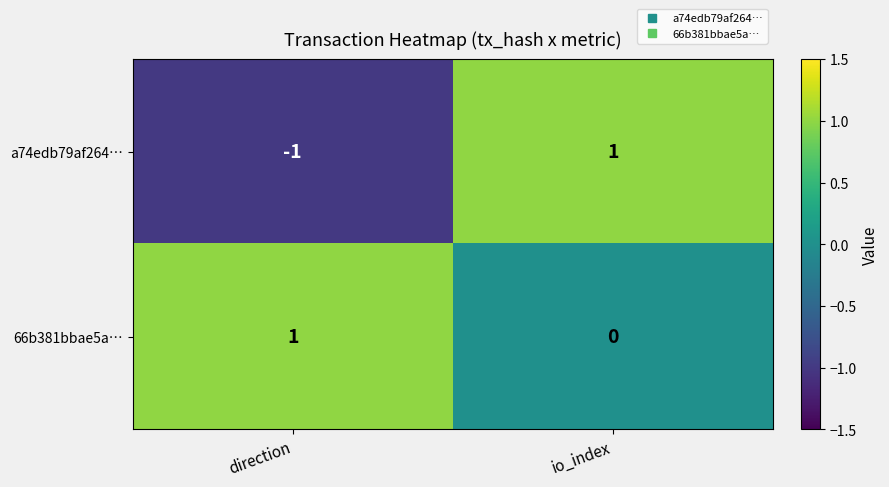

The a74edb79af264… series shows 1 at io_index. True or false?

True